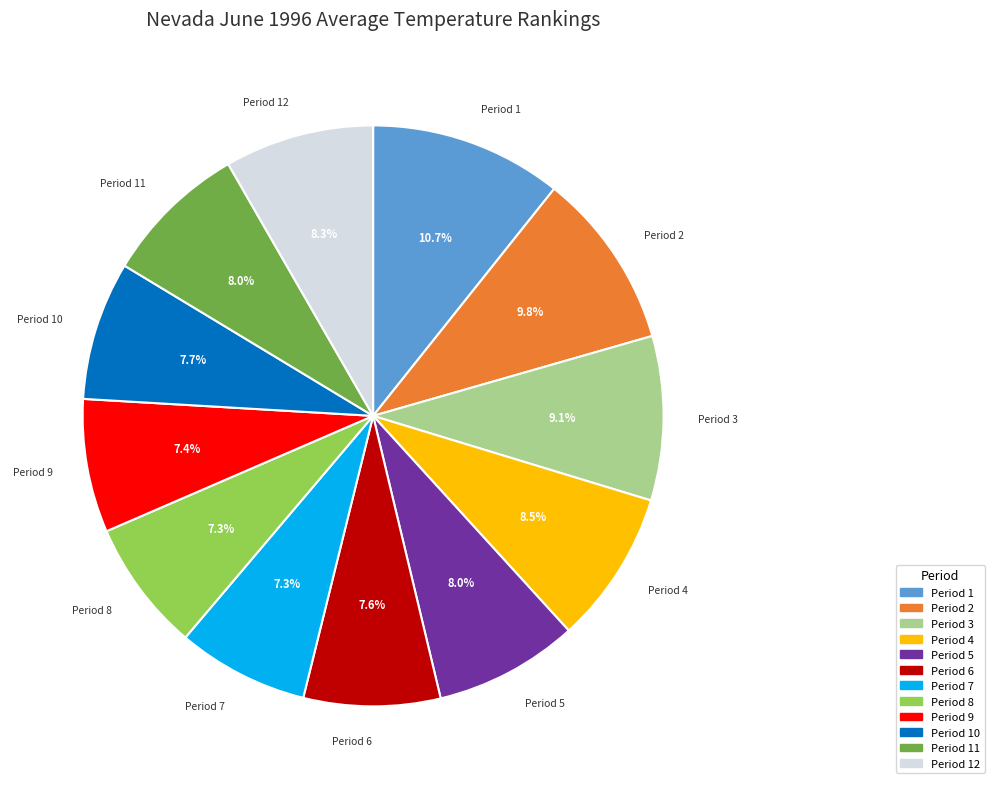

Is there a majority slice in this chart?

No